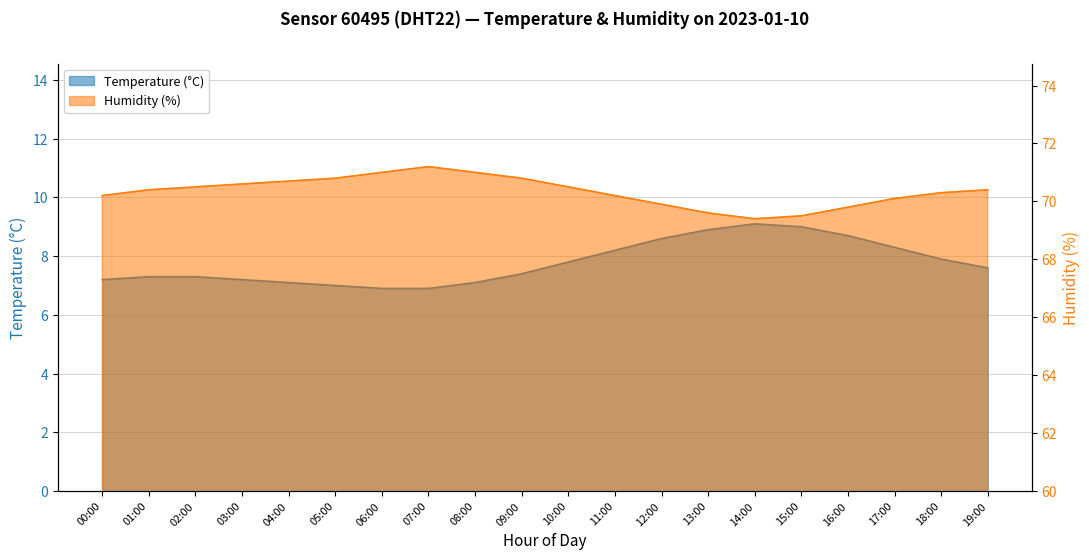

What are all the series names shown in the legend?

temperature, humidity